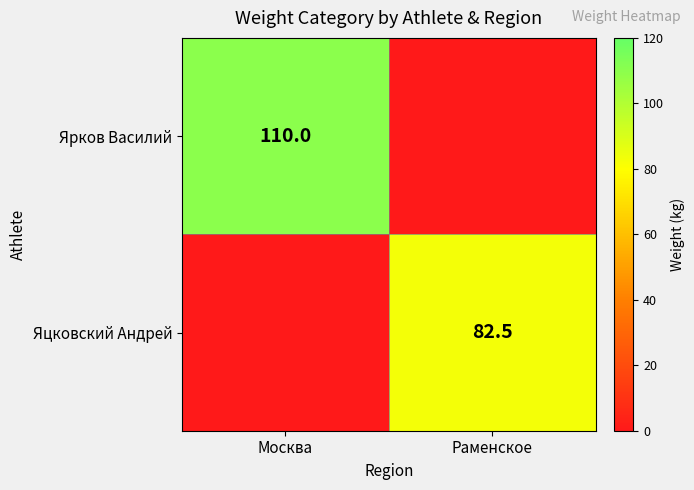

The value of Яцковский Андрей at Раменское is 143.7. True or false?

False